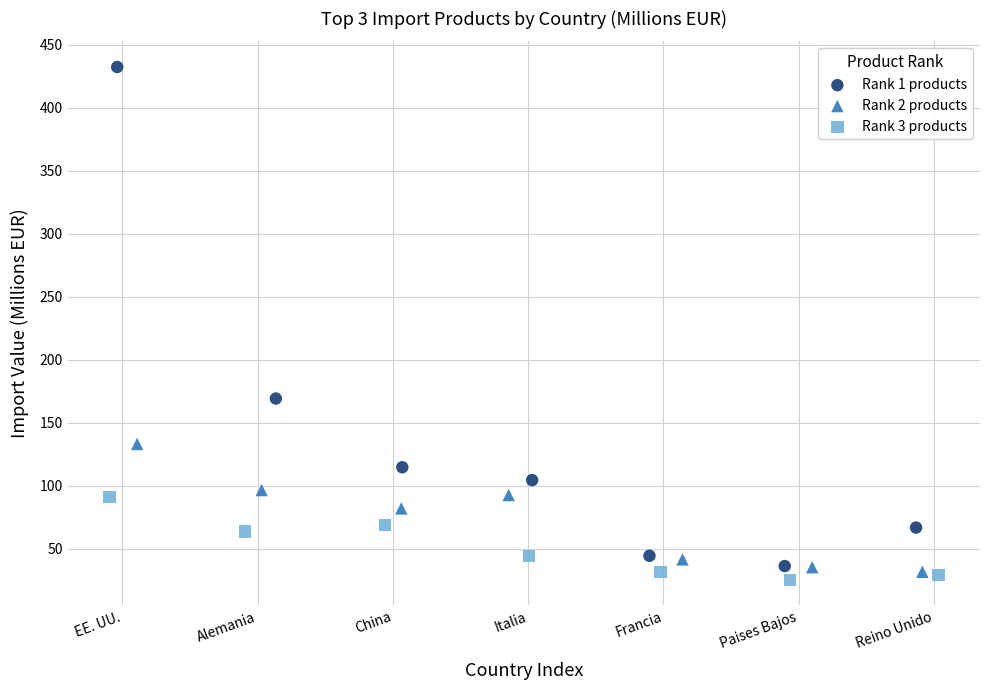

Which series contains the highest Y value?

Rank 1 products